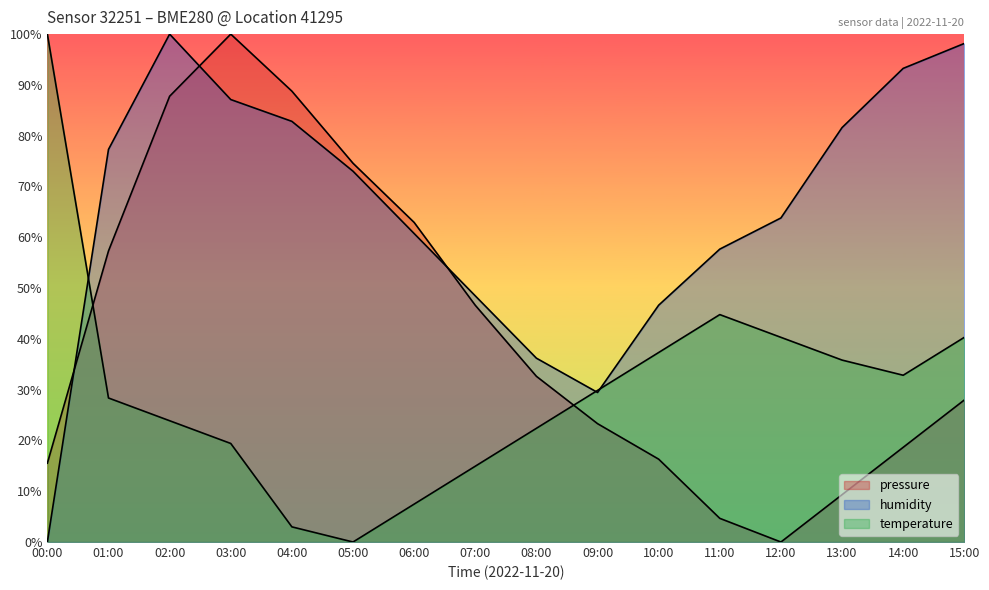

True or false: humidity and pressure intersect in this chart.

True